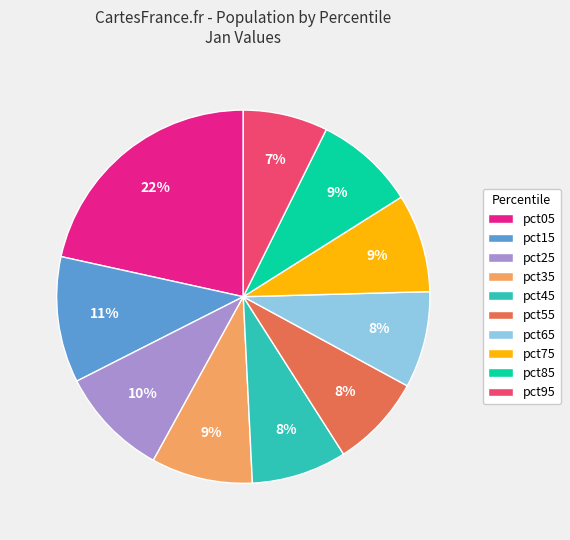

What is the smallest slice in the pie chart?

pct95